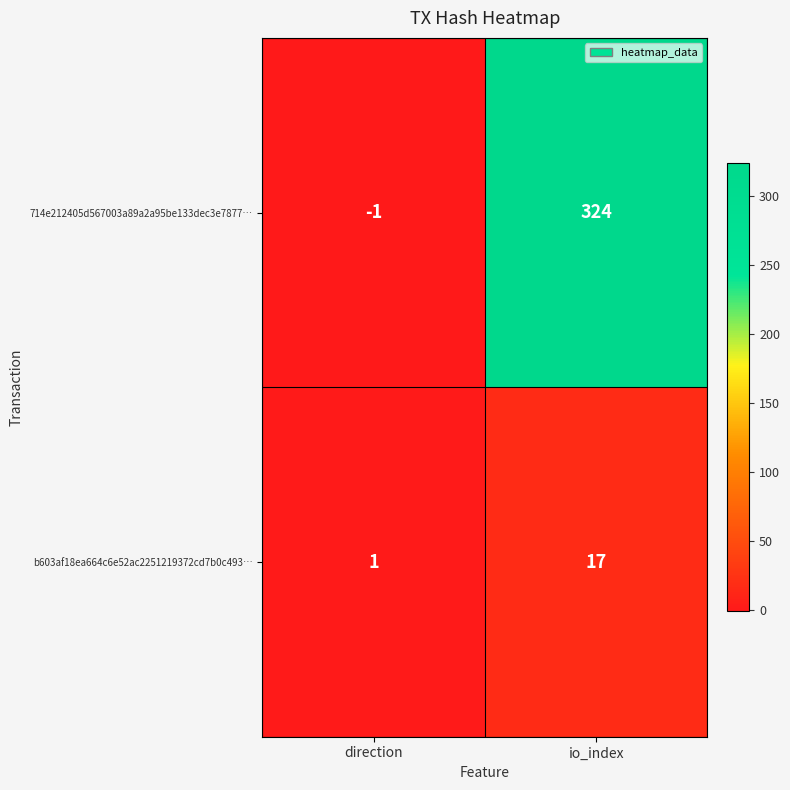

At which category is the sum across all series the highest?

io_index